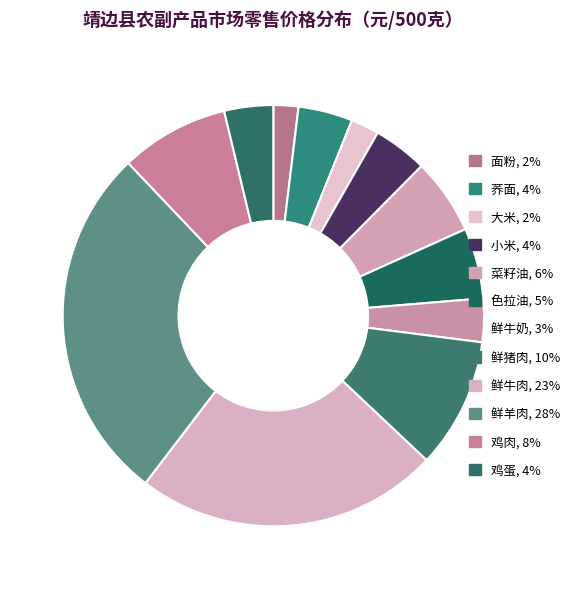

What is the total percentage of 鸡蛋 and 菜籽油?

9.6%